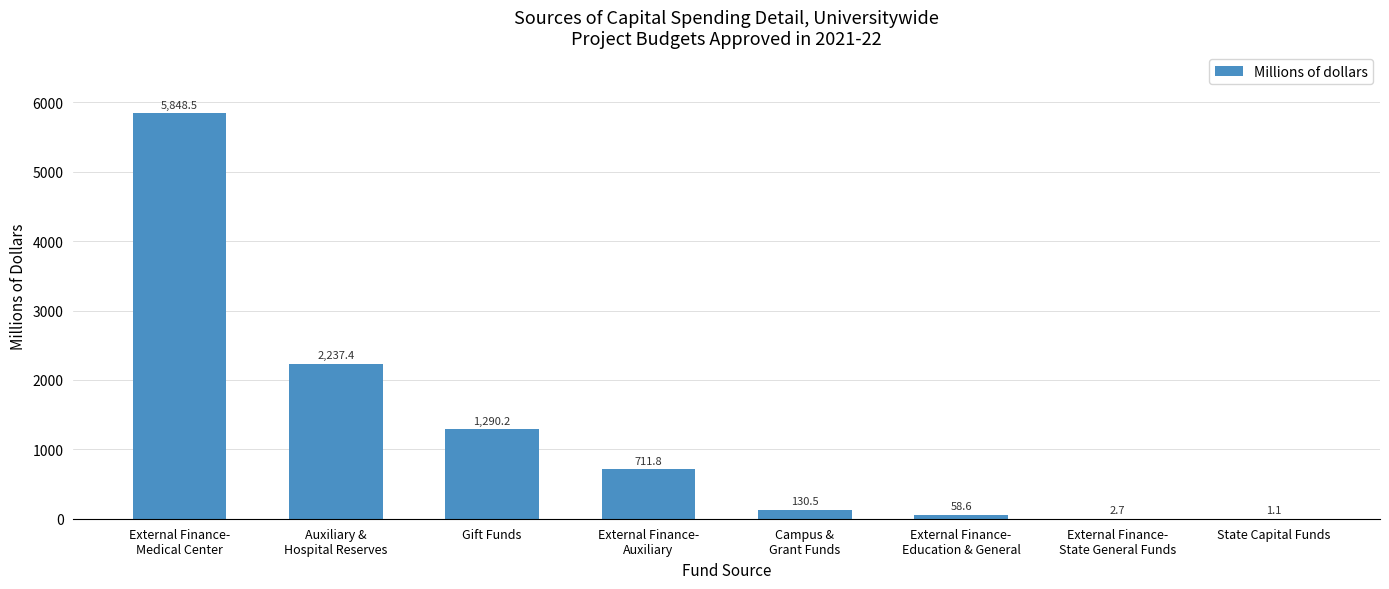

Is it true that the value at Gift Funds is 1858.9?

False